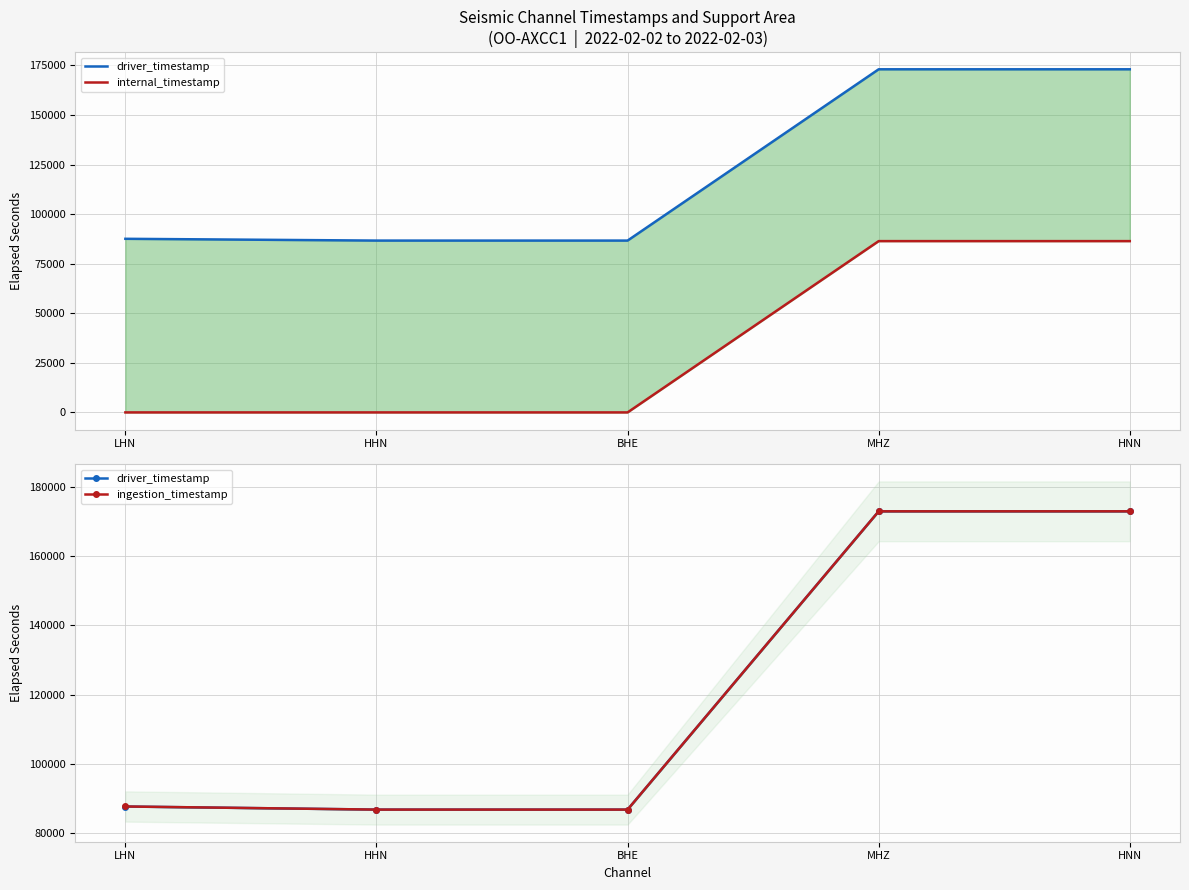

True or false: ingestion_timestamp has a value of 36177.9 at HHN.

False